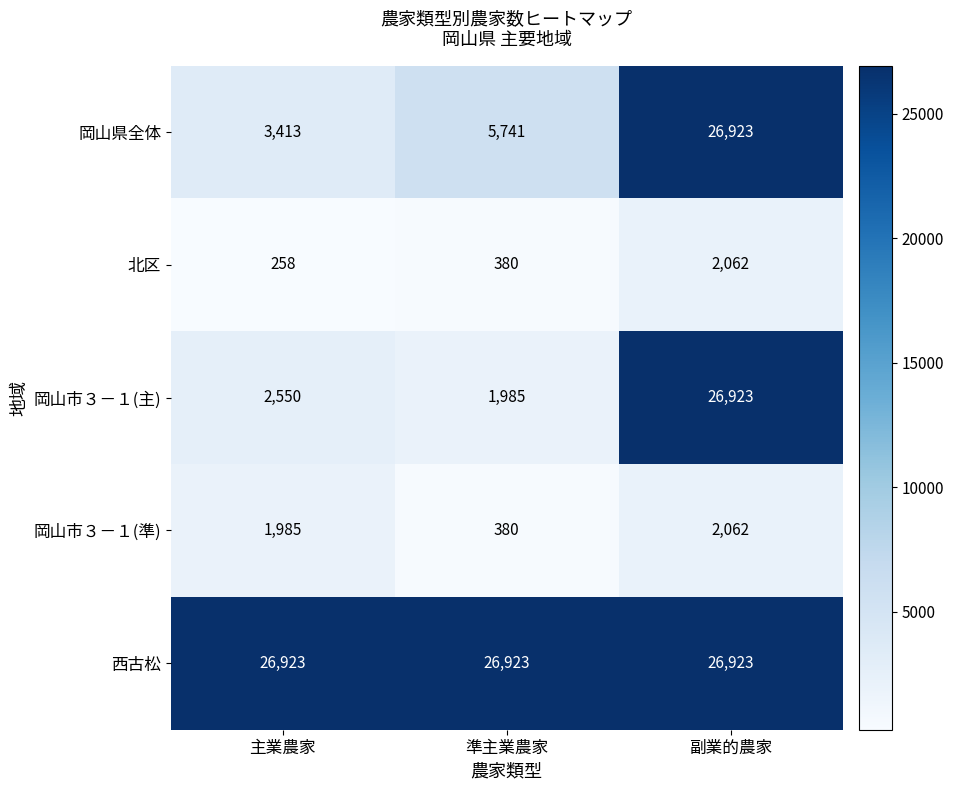

Rank the categories by 岡山市３－１(主) value from lowest to highest.

準主業農家, 主業農家, 副業的農家